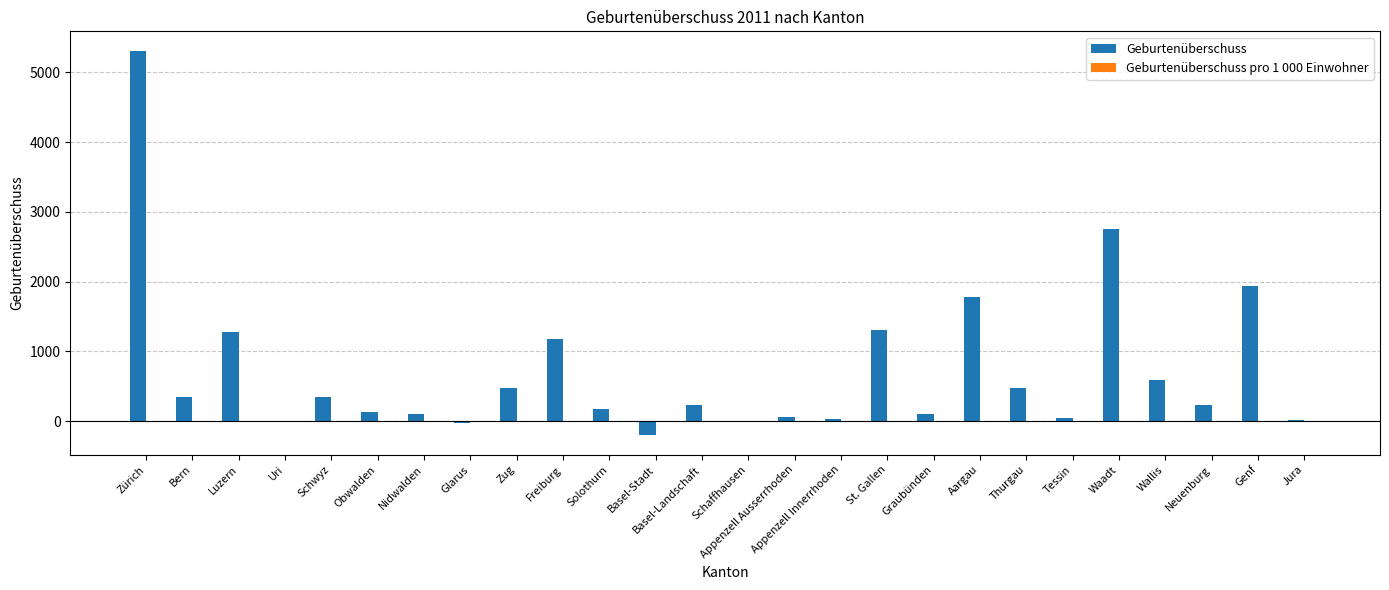

Which label corresponds to the largest value in the chart?

Zürich